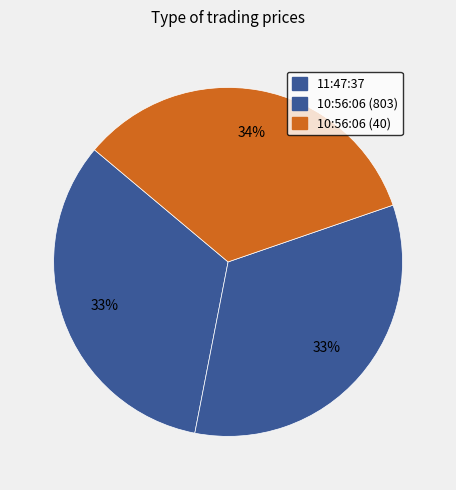

To the nearest percent, what percentage of the pie is 11:47:37?

33%